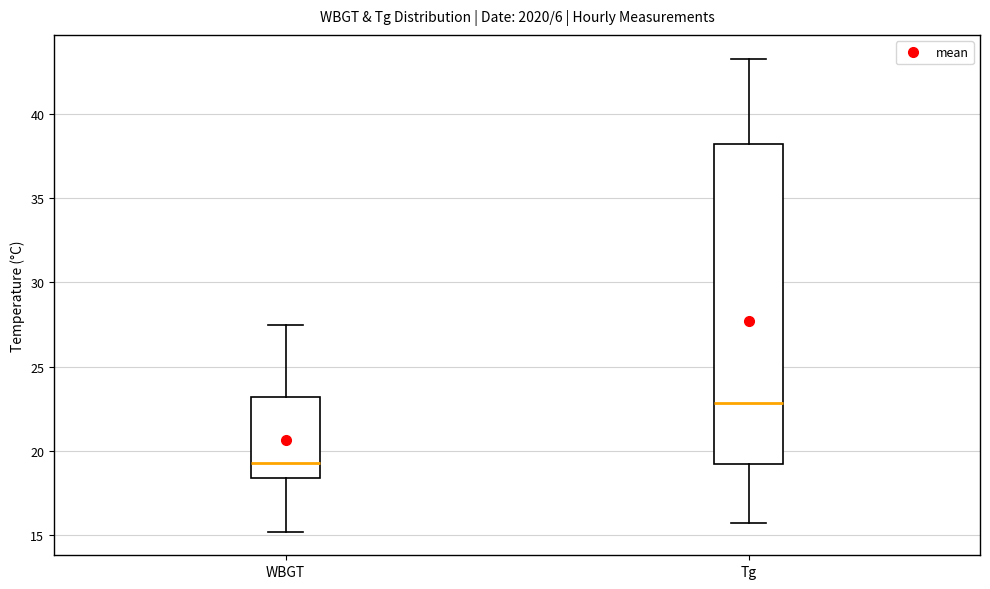

Reading left to right, transcribe this box plot: for each box, give where its median line is, the range the box spans, and where its two whiskers end, as read against the y-axis. The values are not printed on the chart, so give them approximately, as read against the axis.

WBGT: median 19.5, box 18.5 to 23.0, whiskers 15.0 to 27.5
Tg: median 23.0, box 19.0 to 38.0, whiskers 15.5 to 43.5